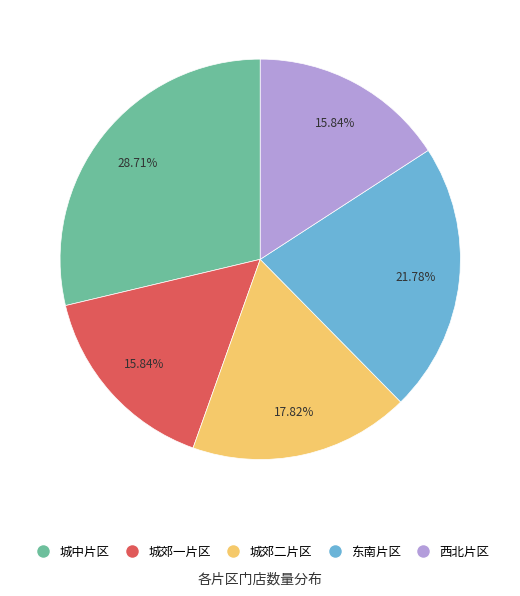

Do 东南片区 and 城郊一片区 together represent more than half of the pie?

No